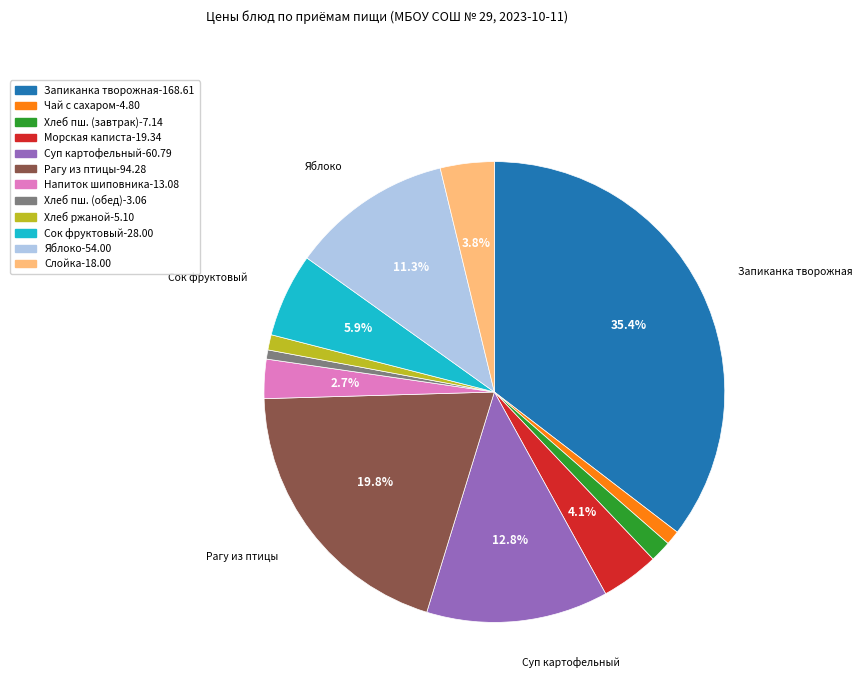

Is there any slice that represents more than half of the pie?

No